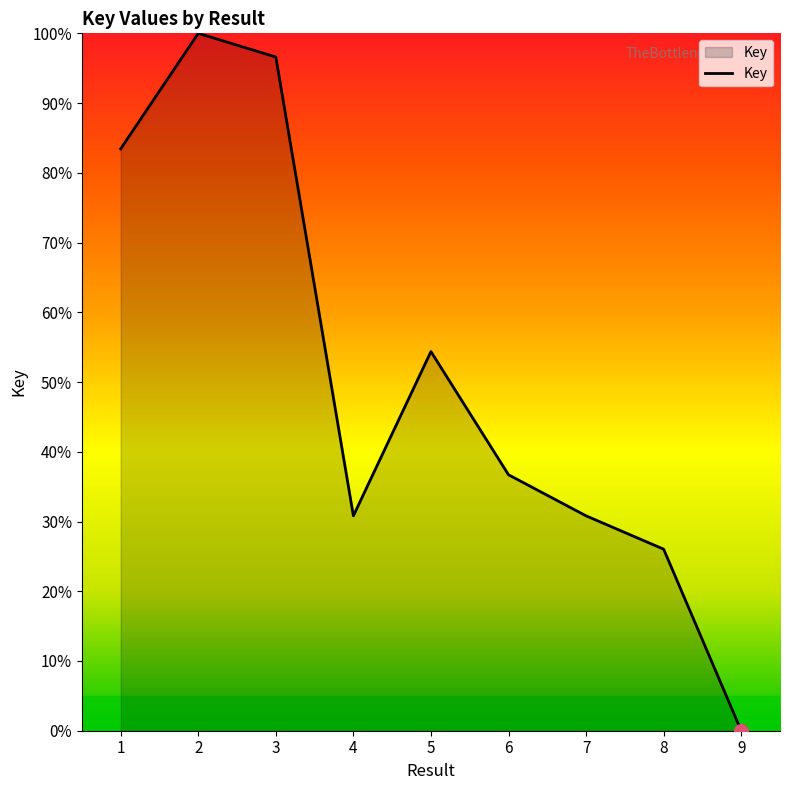

Does the chart display data point markers on the line(s)?

No